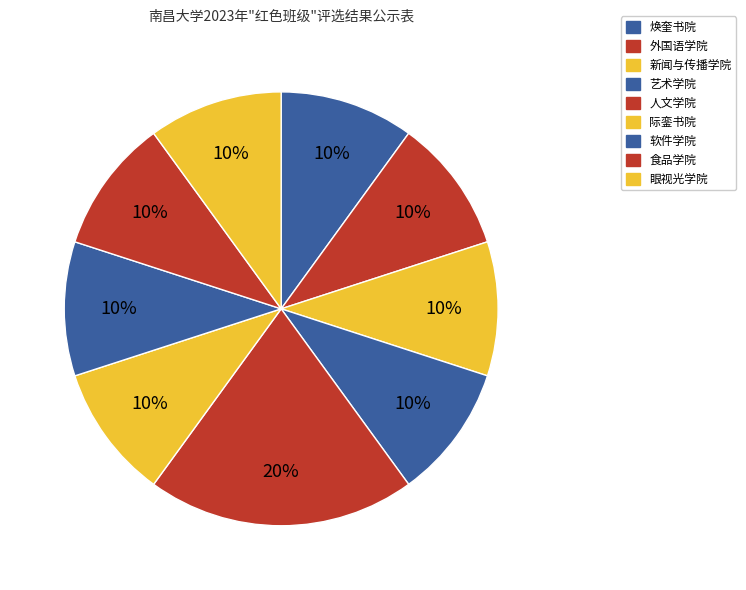

Is there a majority slice in this chart?

No